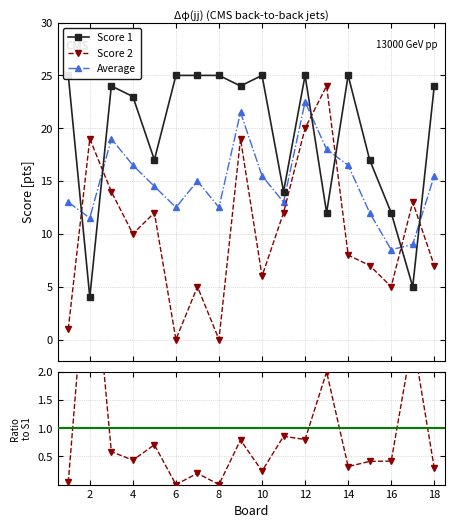

Which series ends up on top after the final intersection of Score 2 and Average?

Average